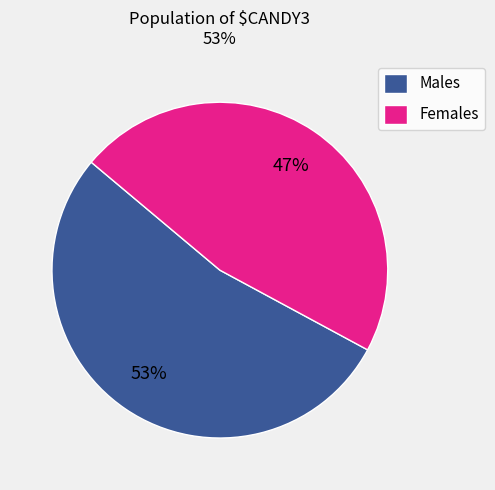

Which slice is the largest?

Males